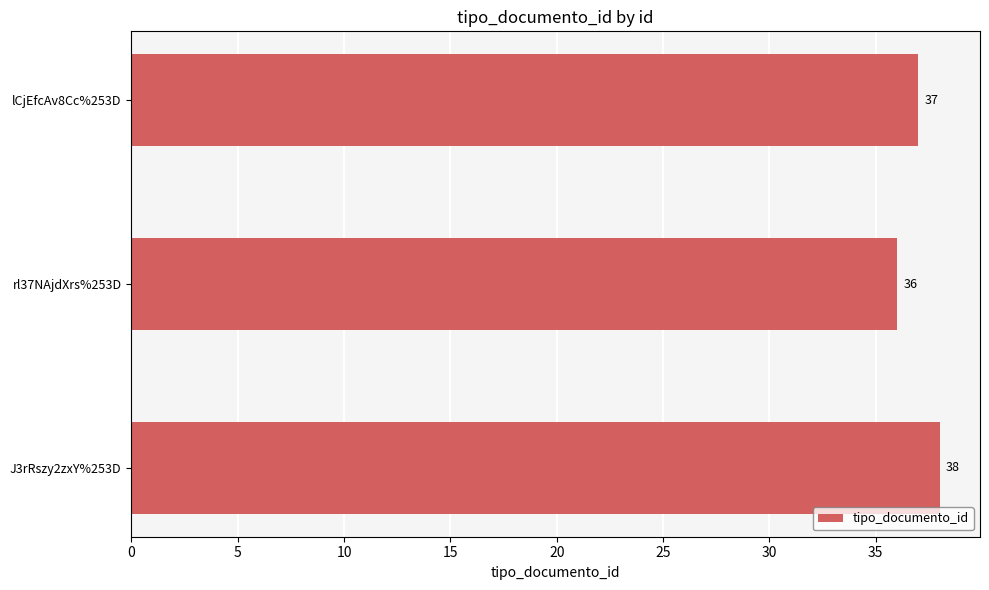

Rank the categories by value from lowest to highest.

rl37NAjdXrs%253D, lCjEfcAv8Cc%253D, J3rRszy2zxY%253D